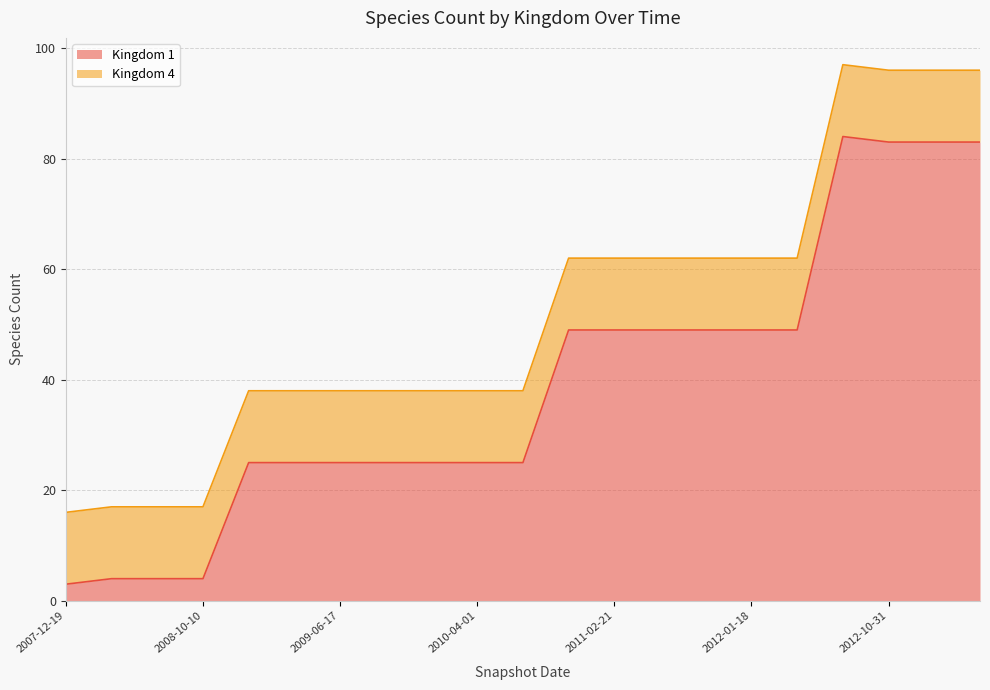

What is the minimum value for Kingdom 1?

3